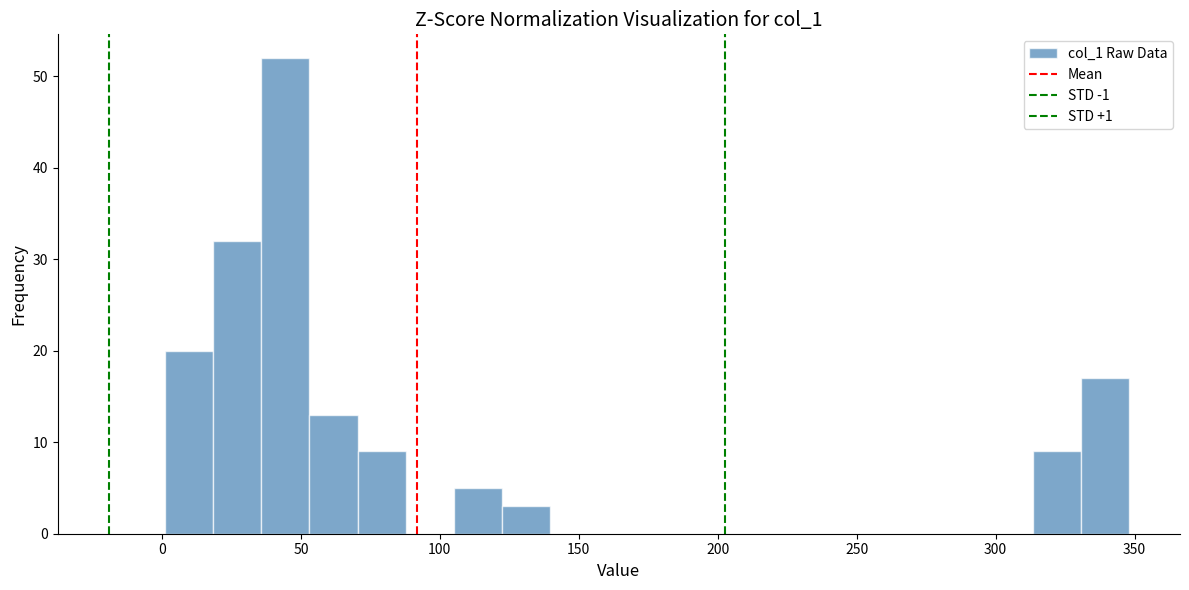

Read against the x-axis, roughly where is the centre of the tallest bar?

45